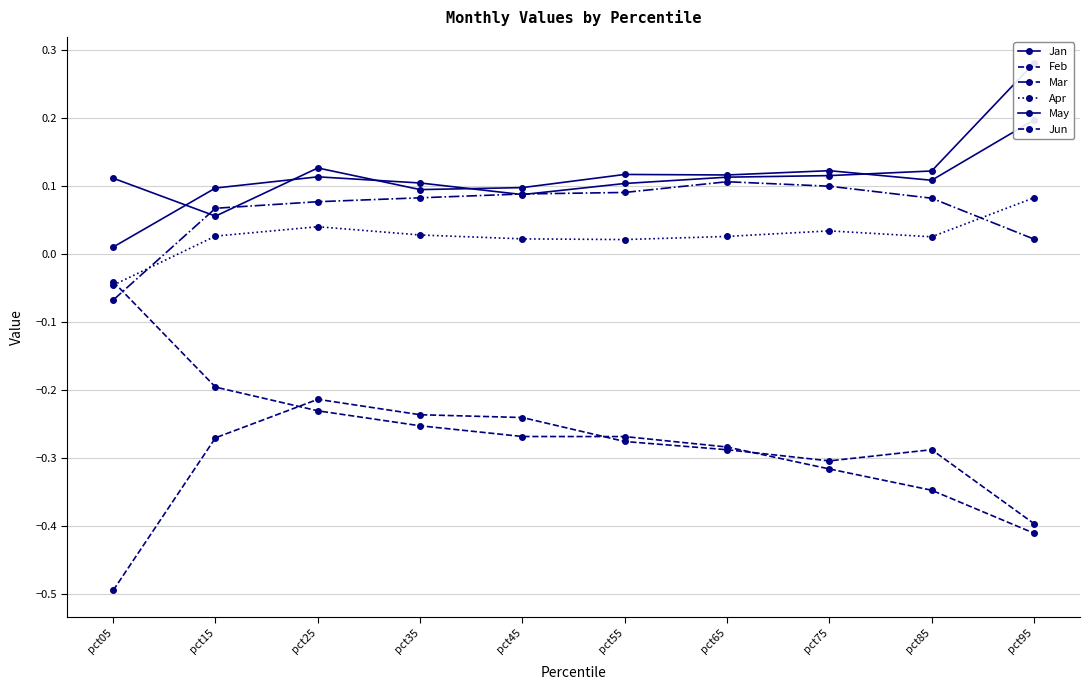

How many data points does each series have?

10